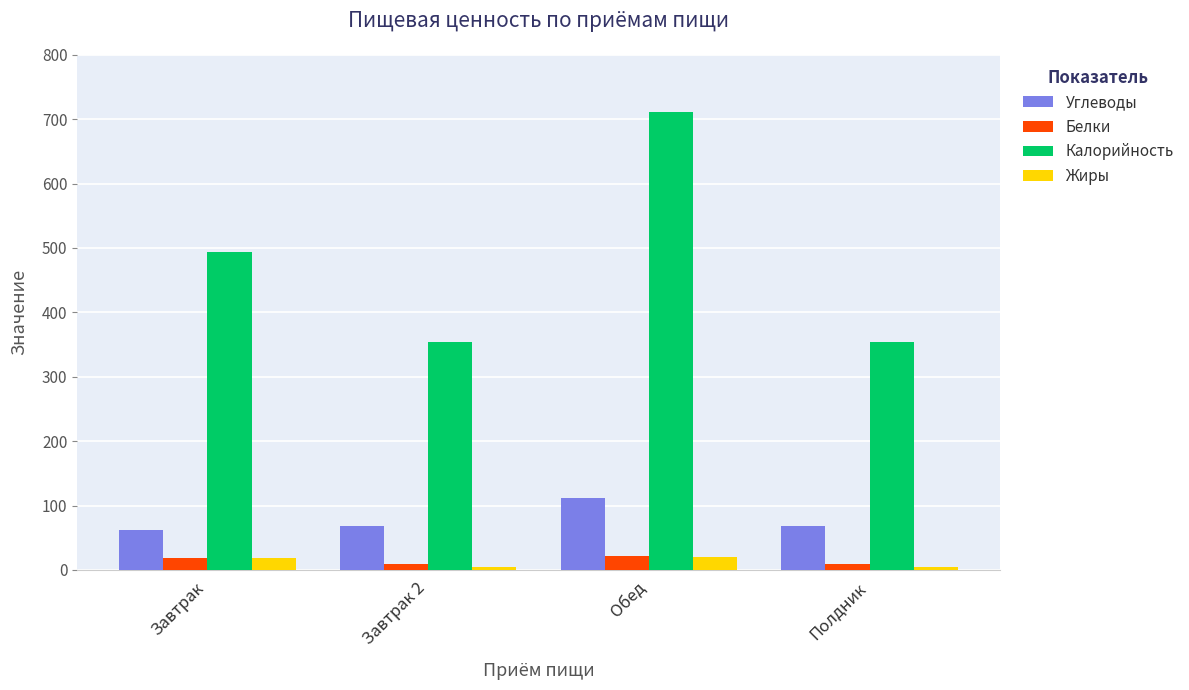

The value of Жиры at Полдник is 4.4. True or false?

True